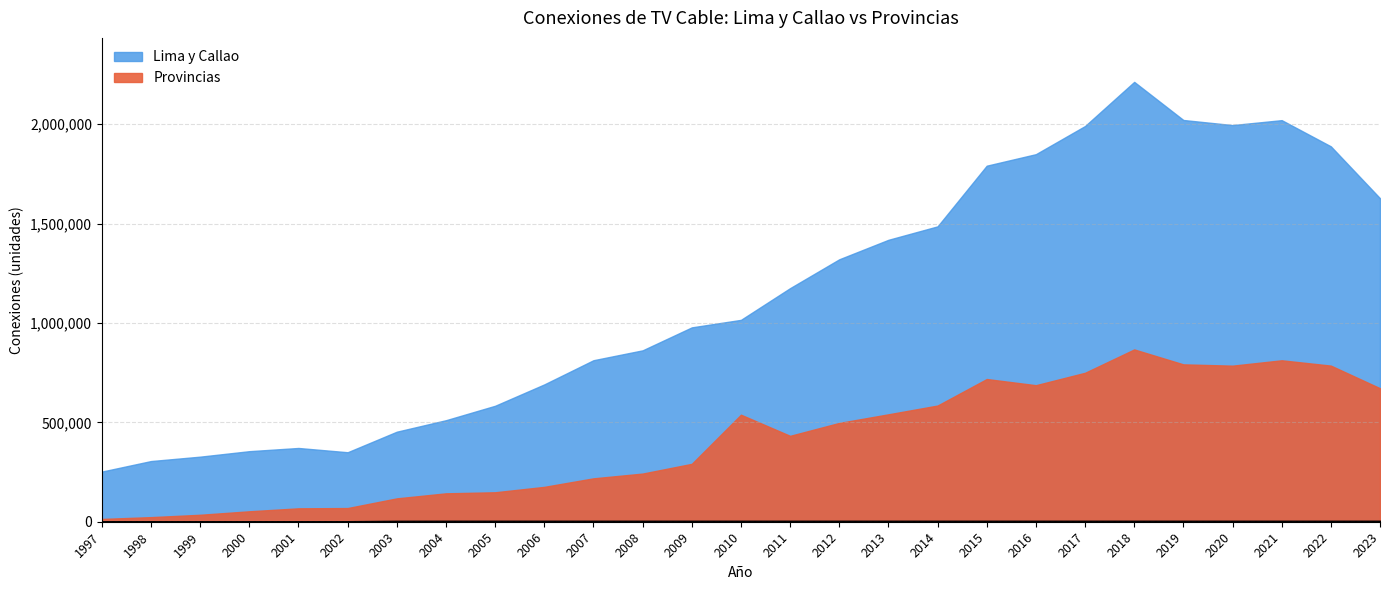

Which category has the highest value in the Lima y Callao series?

2018